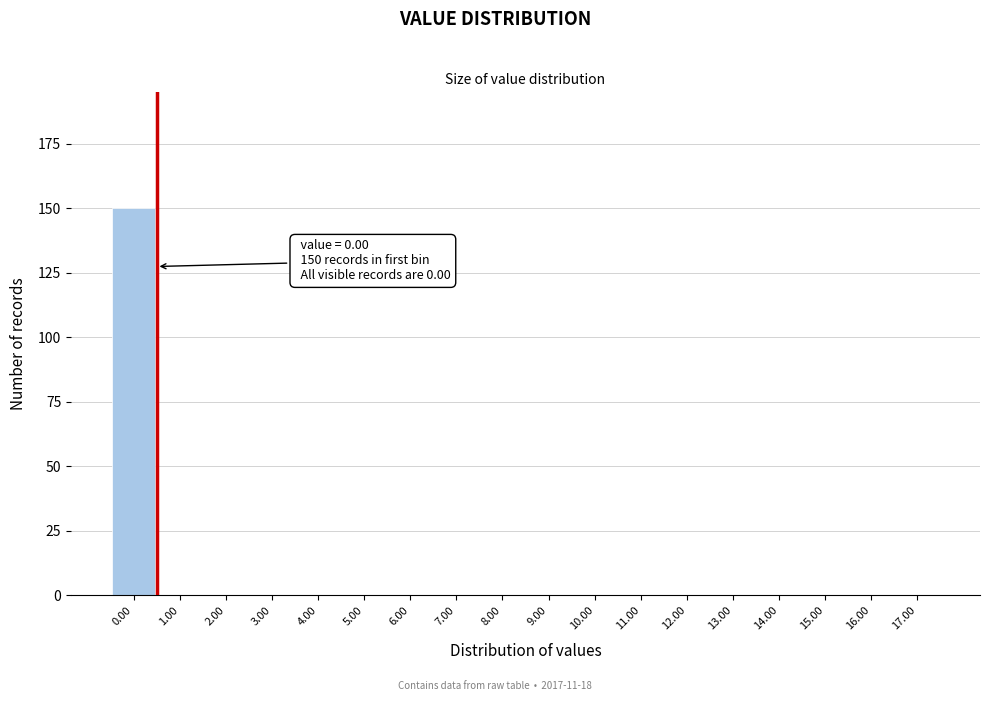

Reading right to left, what are all the values shown in this chart?

17.00=0	16.00=0	15.00=0	14.00=0	13.00=0	12.00=0	11.00=0	10.00=0	9.00=0	8.00=0	7.00=0	6.00=0	5.00=0	4.00=0	3.00=0	2.00=0	1.00=0	0.00=150